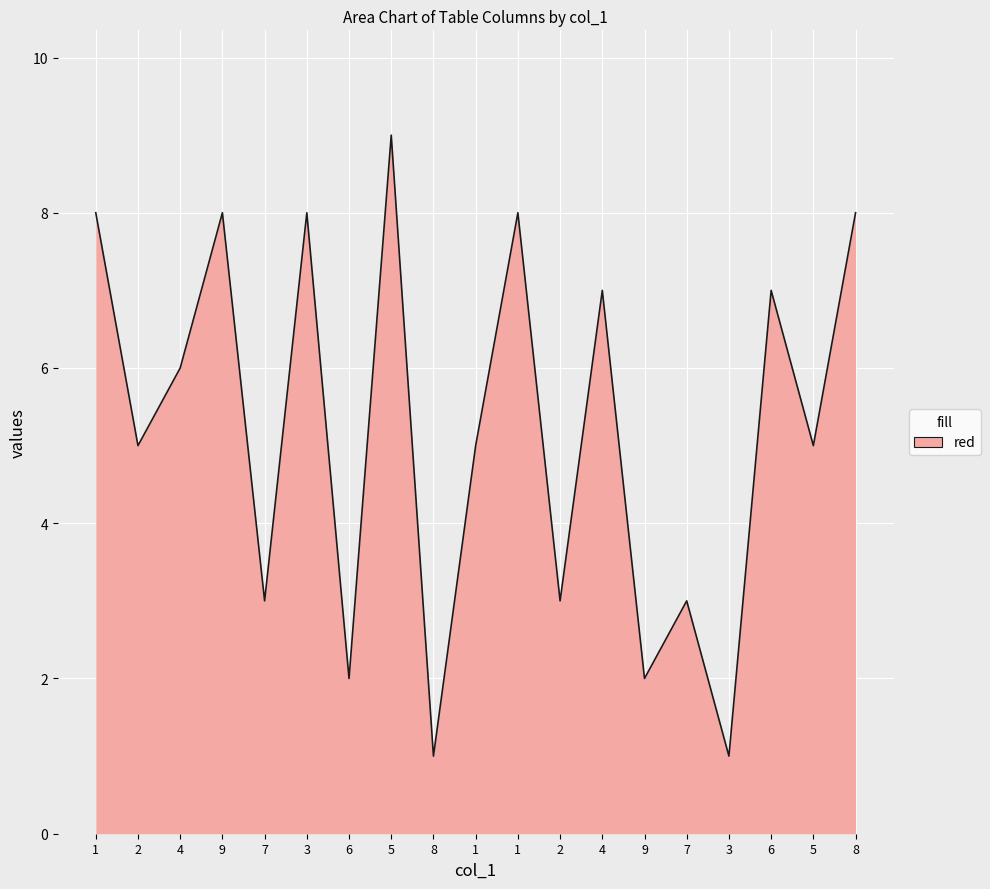

How many lines are shown in the chart?

1